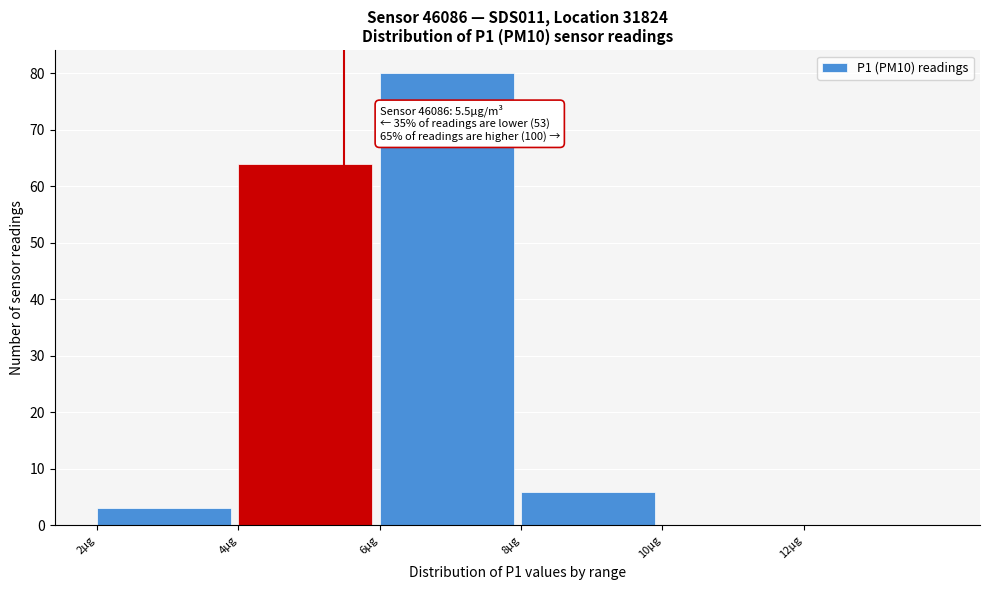

Which range on the x-axis has the tallest bar?

6 to 8